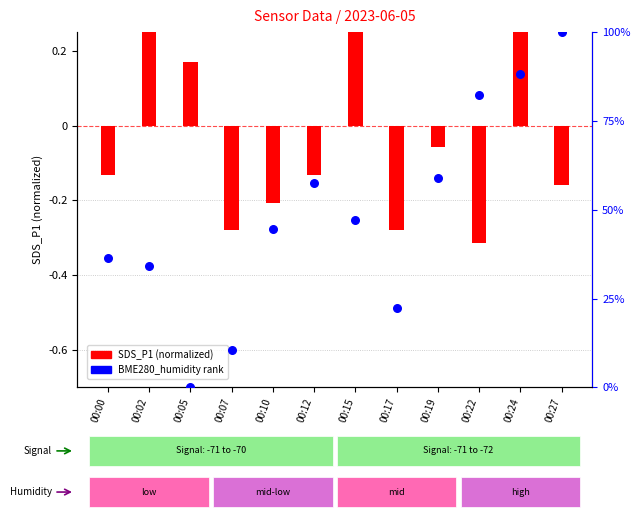

Which series contains the highest Y value?

BME280_humidity rank